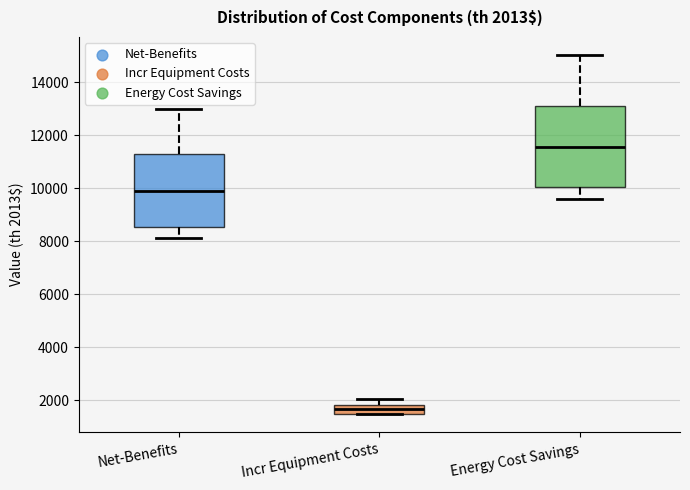

Which box has the highest median line?

Energy Cost Savings